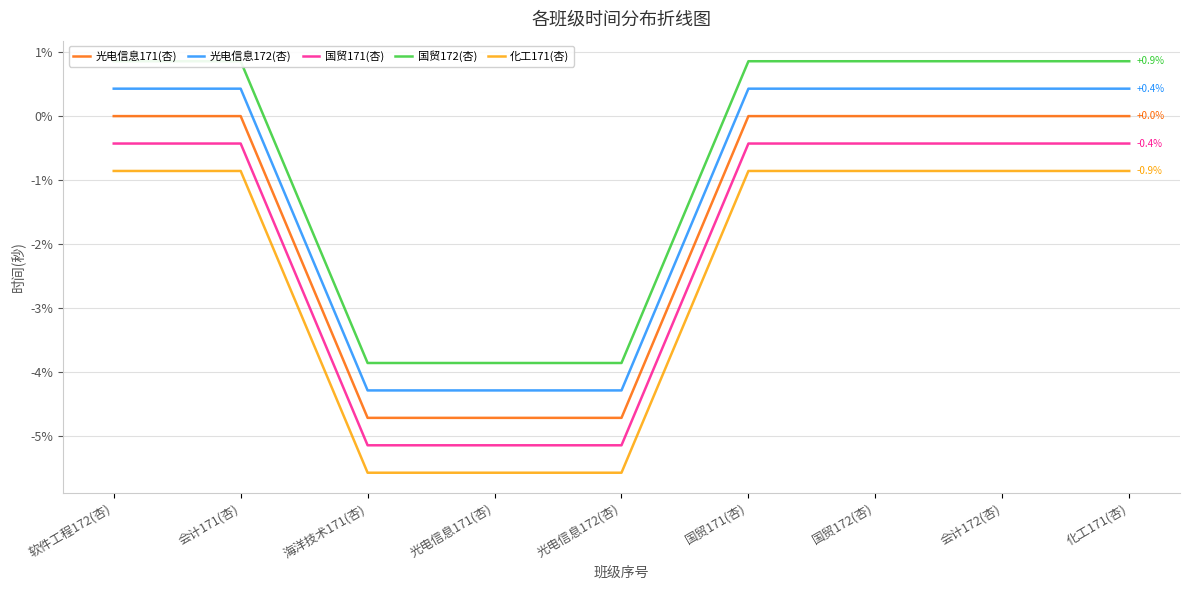

Reading left to right, extract all data points from this chart.

光电信息171(杏): 软件工程172(杏)=0.0	会计171(杏)=0.0	海洋技术171(杏)=-4.7	光电信息171(杏)=-4.7	光电信息172(杏)=-4.7	国贸171(杏)=0.0	国贸172(杏)=0.0	会计172(杏)=0.0	化工171(杏)=0.0
光电信息172(杏): 软件工程172(杏)=0.4	会计171(杏)=0.4	海洋技术171(杏)=-4.3	光电信息171(杏)=-4.3	光电信息172(杏)=-4.3	国贸171(杏)=0.4	国贸172(杏)=0.4	会计172(杏)=0.4	化工171(杏)=0.4
国贸171(杏): 软件工程172(杏)=-0.4	会计171(杏)=-0.4	海洋技术171(杏)=-5.1	光电信息171(杏)=-5.1	光电信息172(杏)=-5.1	国贸171(杏)=-0.4	国贸172(杏)=-0.4	会计172(杏)=-0.4	化工171(杏)=-0.4
国贸172(杏): 软件工程172(杏)=0.9	会计171(杏)=0.9	海洋技术171(杏)=-3.9	光电信息171(杏)=-3.9	光电信息172(杏)=-3.9	国贸171(杏)=0.9	国贸172(杏)=0.9	会计172(杏)=0.9	化工171(杏)=0.9
化工171(杏): 软件工程172(杏)=-0.9	会计171(杏)=-0.9	海洋技术171(杏)=-5.6	光电信息171(杏)=-5.6	光电信息172(杏)=-5.6	国贸171(杏)=-0.9	国贸172(杏)=-0.9	会计172(杏)=-0.9	化工171(杏)=-0.9